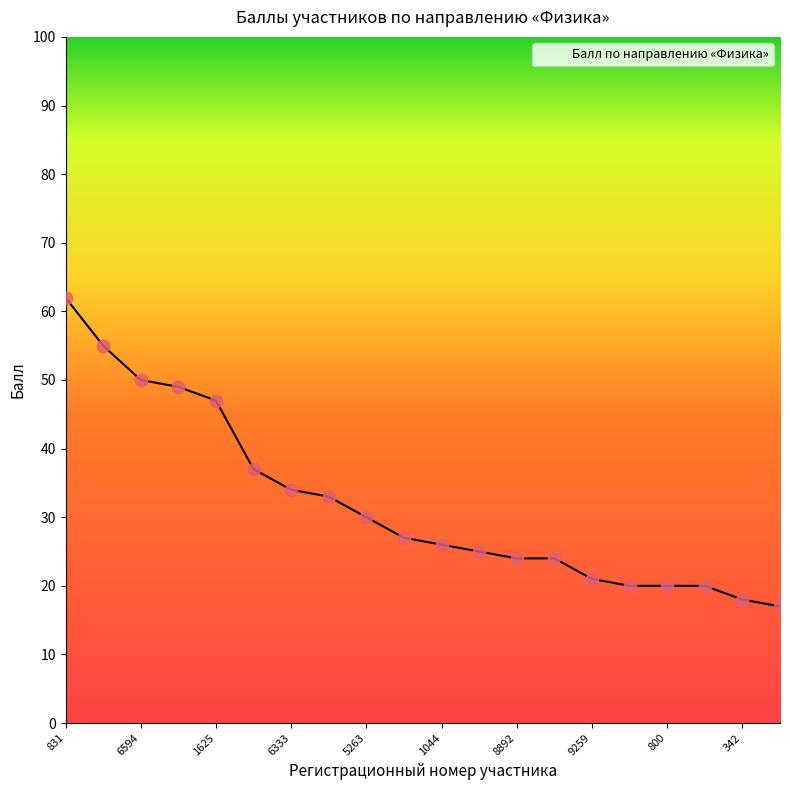

What is the maximum value shown in the chart?

62